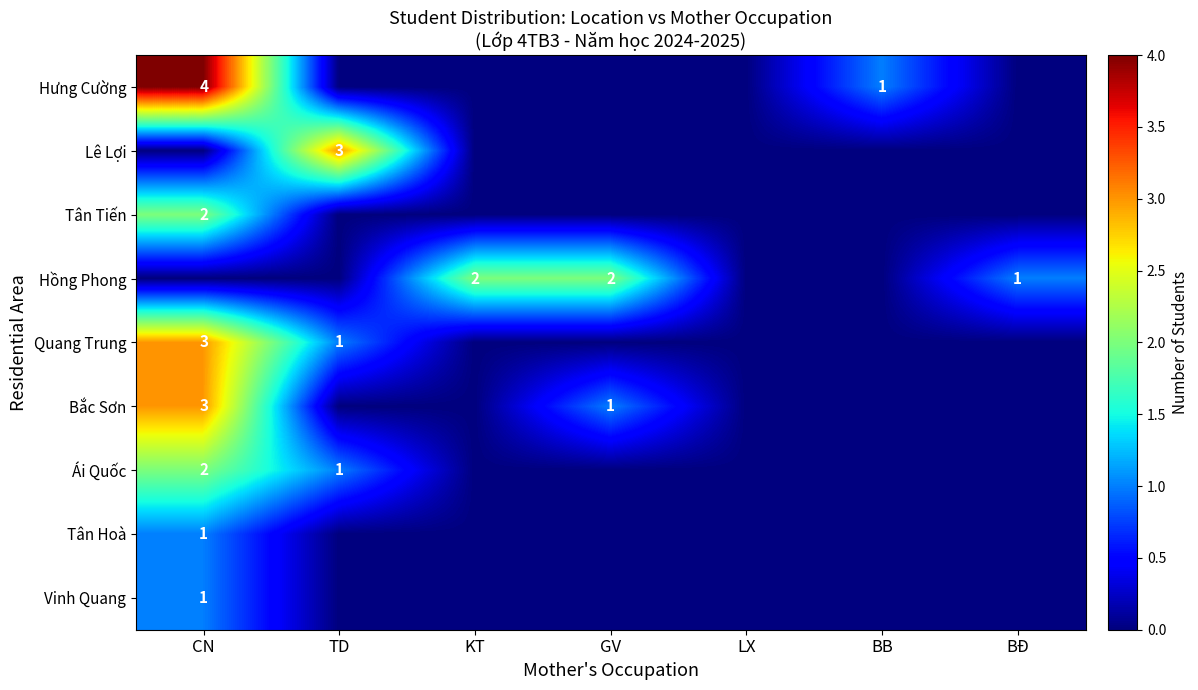

Is it true that Quang Trung equals 1 at TD?

True